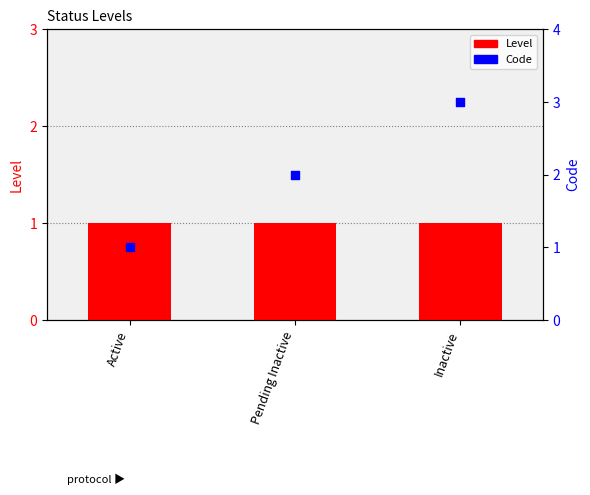

Which series contains the lowest Y value?

Level